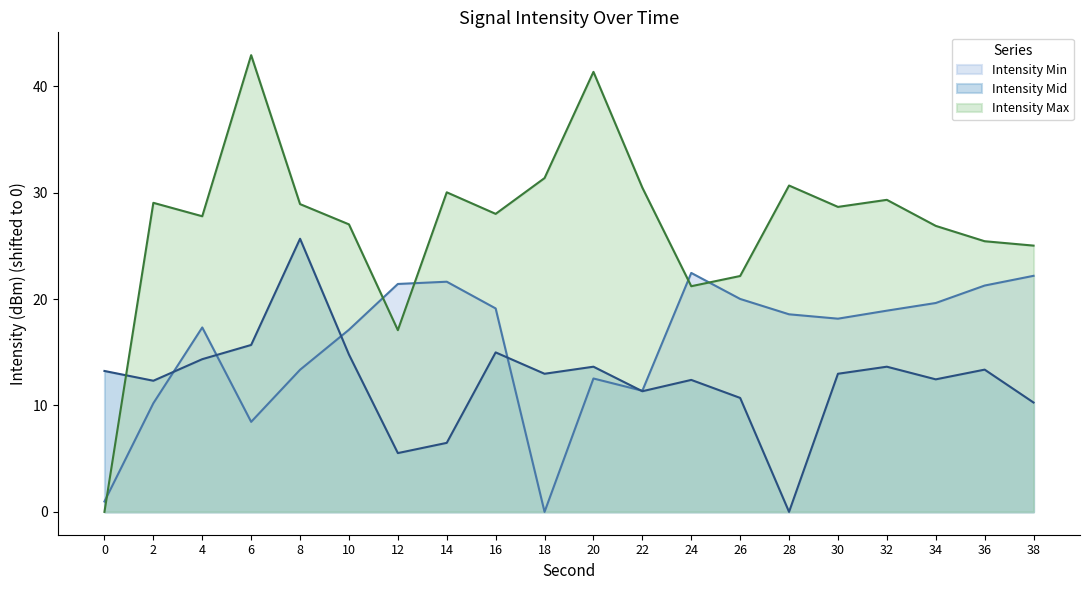

Between 24 and 34, which is larger?

24